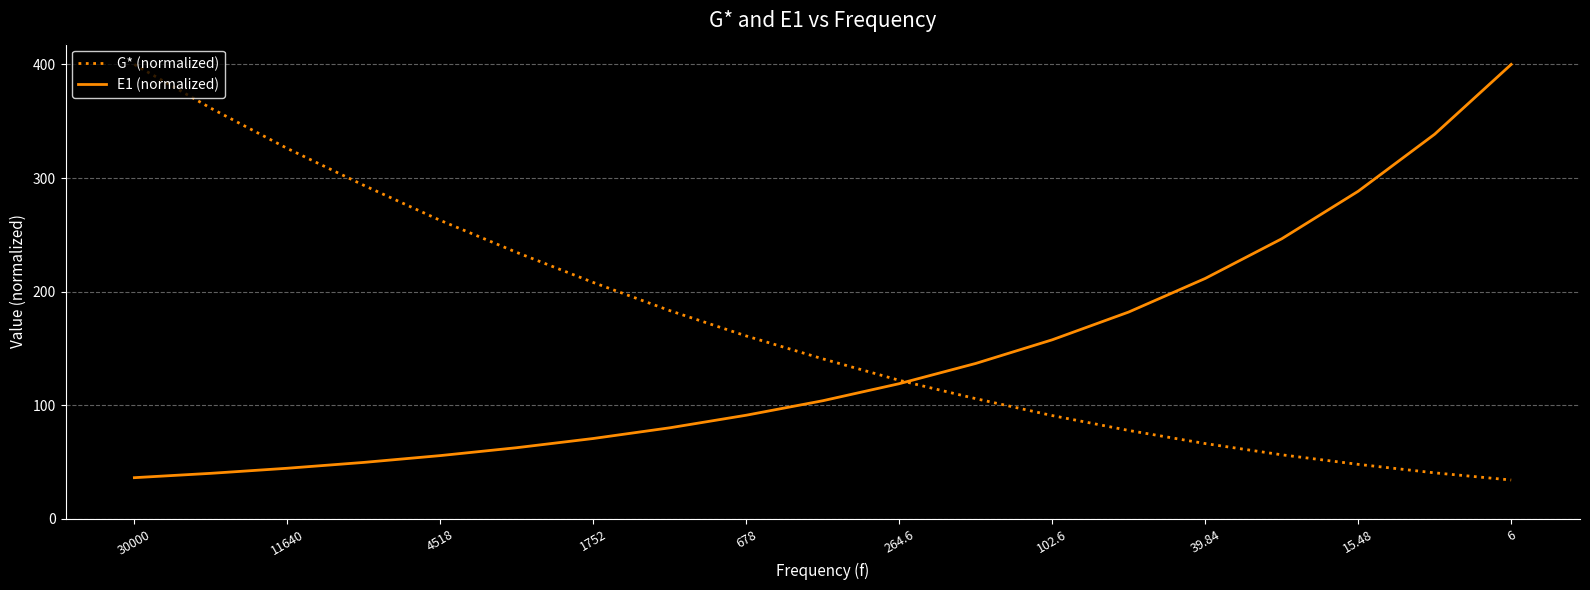

What is the minimum value for G* (normalized)?

34.1